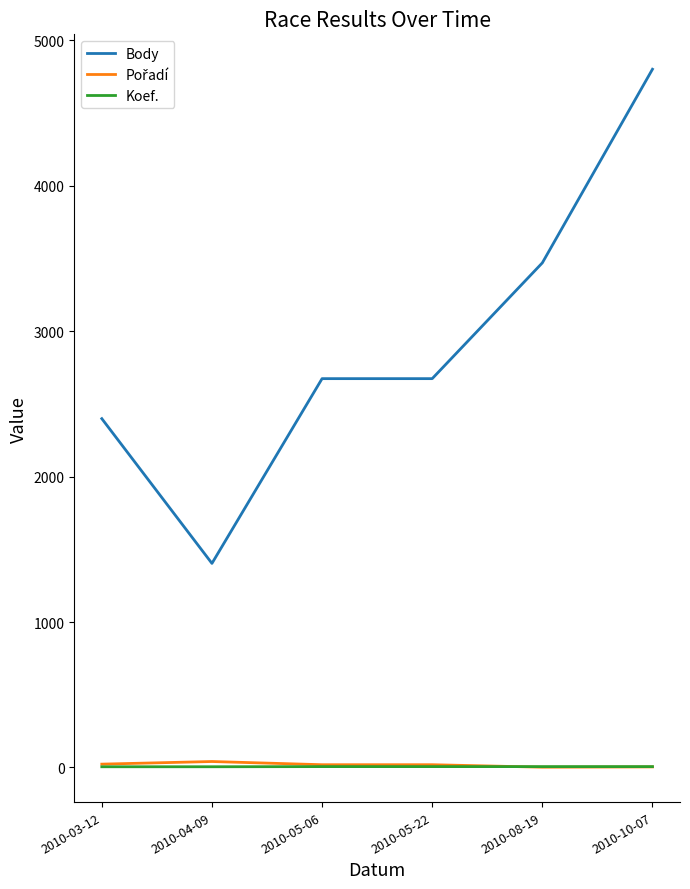

True or false: Body and Koef. cross at least once.

False